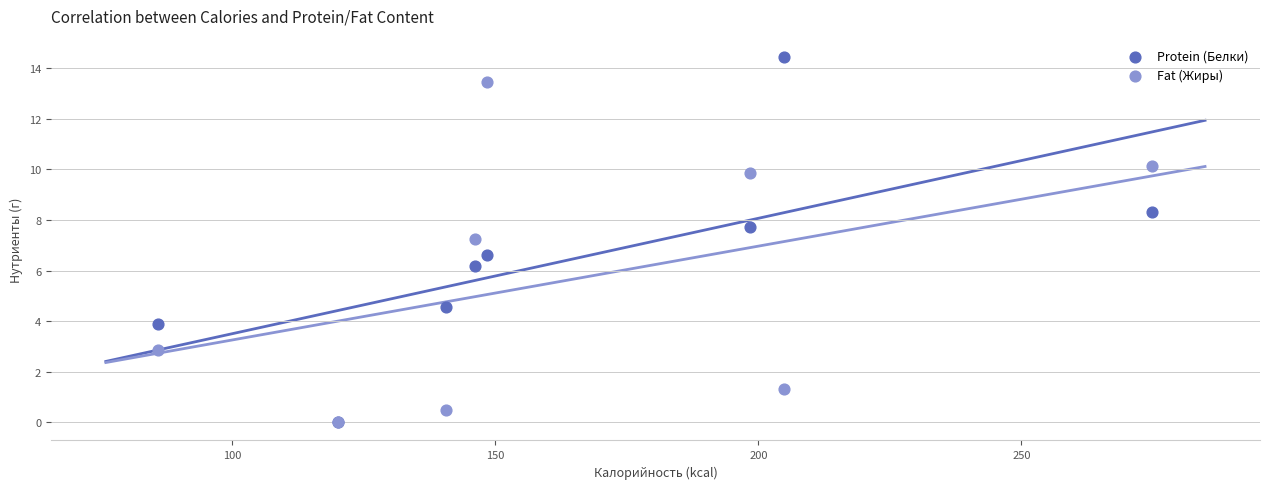

In the Fat (Жиры) series, what Y value is closest to 6?

7.2